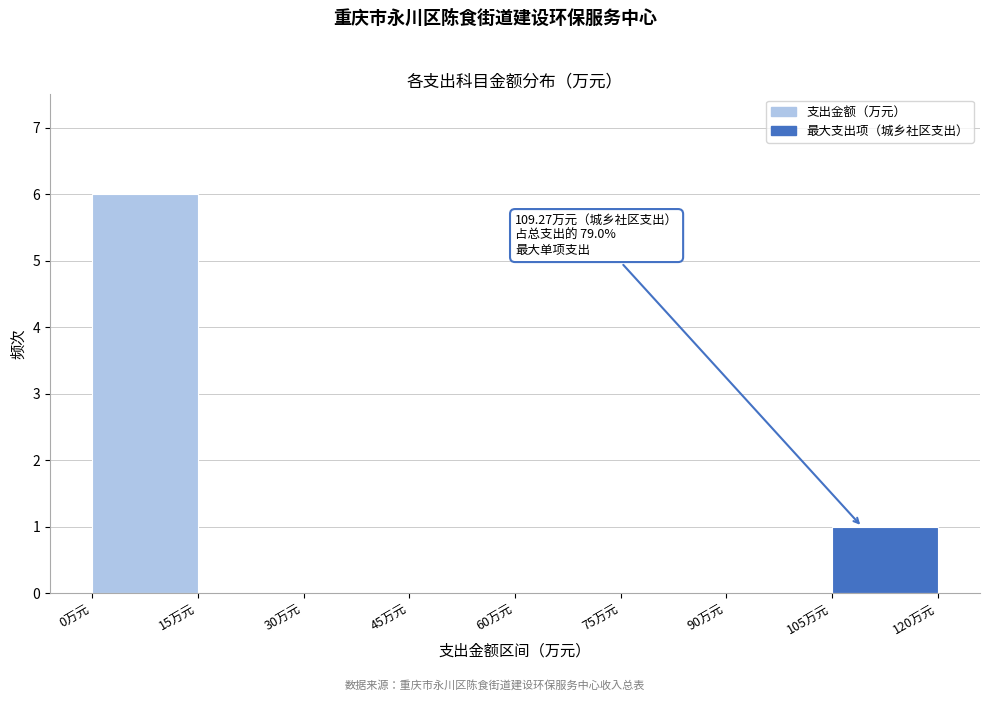

Over which range of the x-axis is the bar tallest?

0 to 15